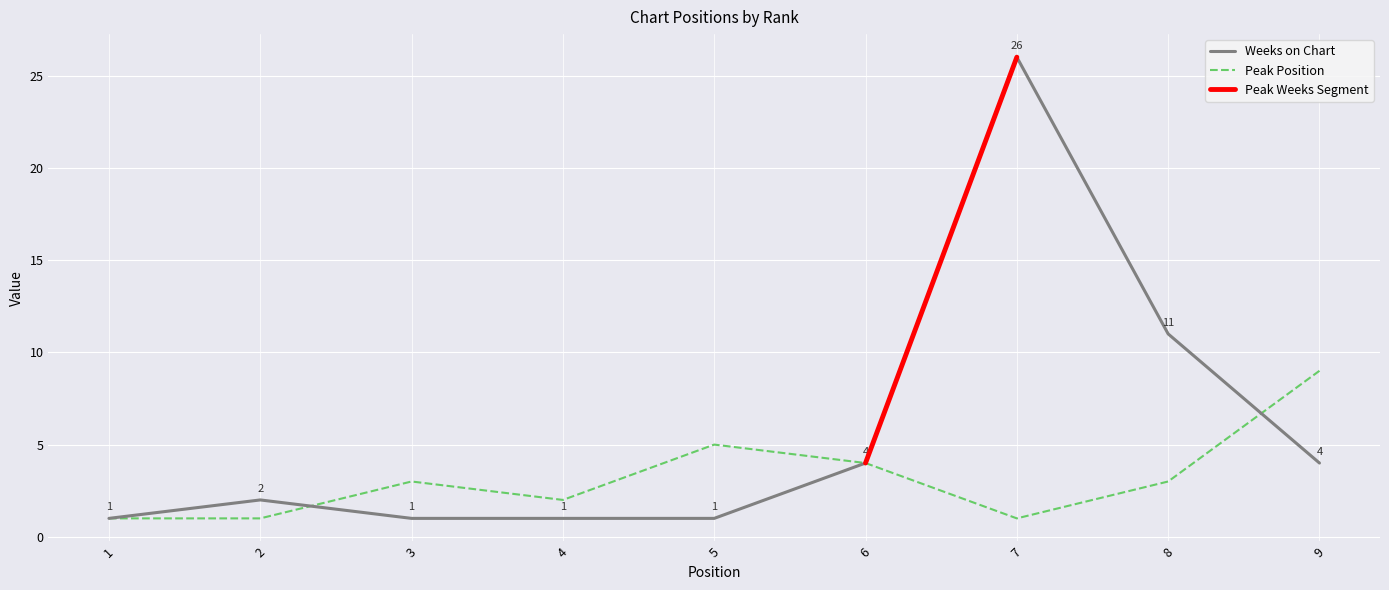

How many values in the Peak Position series exceed 3?

3